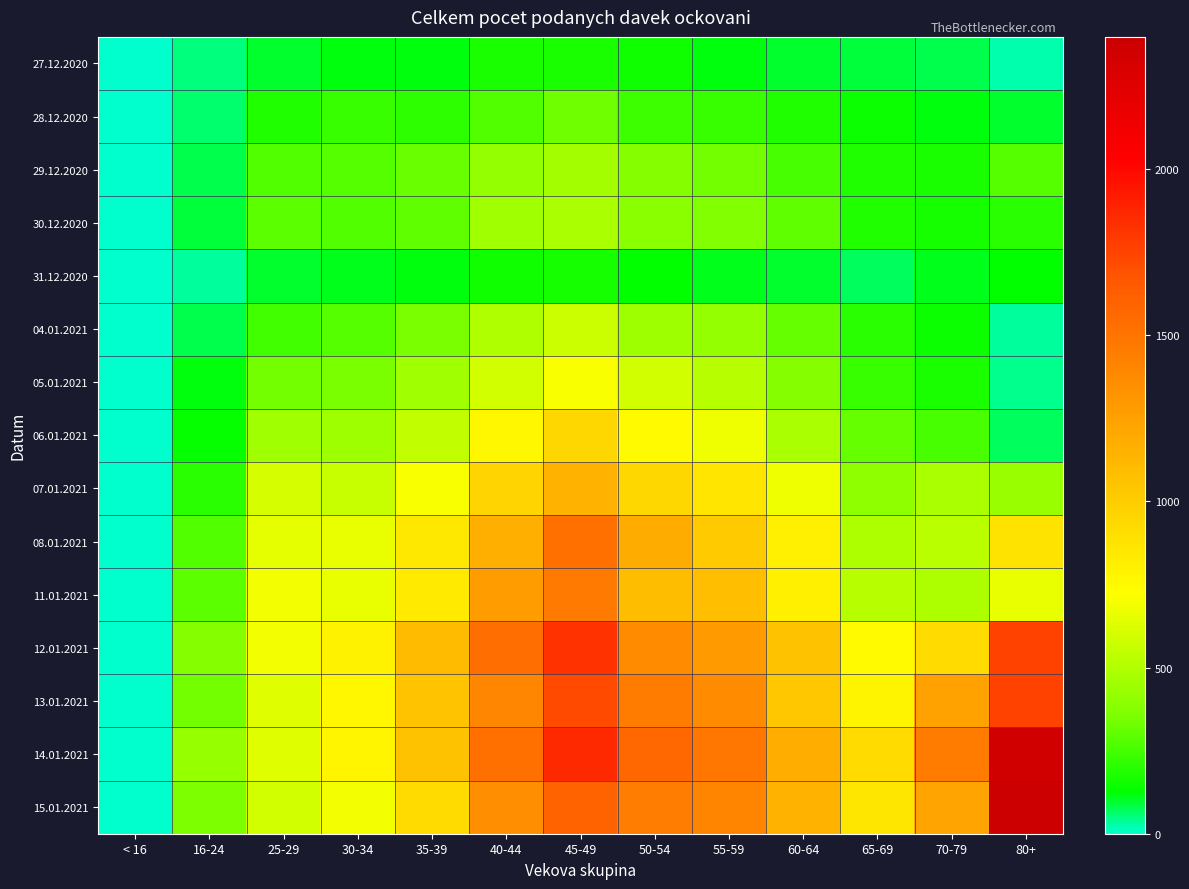

Rank the series at 70-79 from highest to lowest value.

14.01.2021, 13.01.2021, 15.01.2021, 12.01.2021, 08.01.2021, 11.01.2021, 07.01.2021, 06.01.2021, 05.01.2021, 29.12.2020, 30.12.2020, 04.01.2021, 28.12.2020, 31.12.2020, 27.12.2020